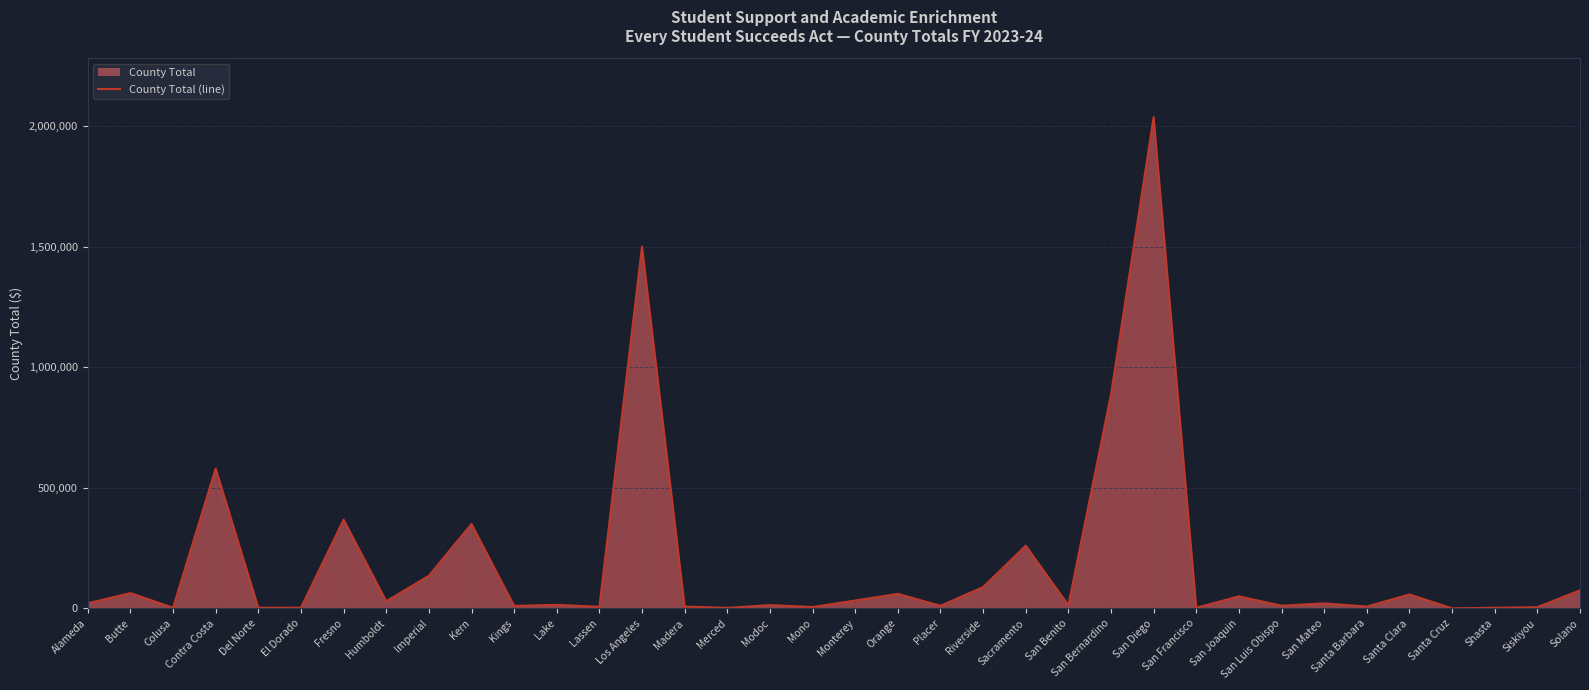

What is the change in value from Merced to Shasta?

+584